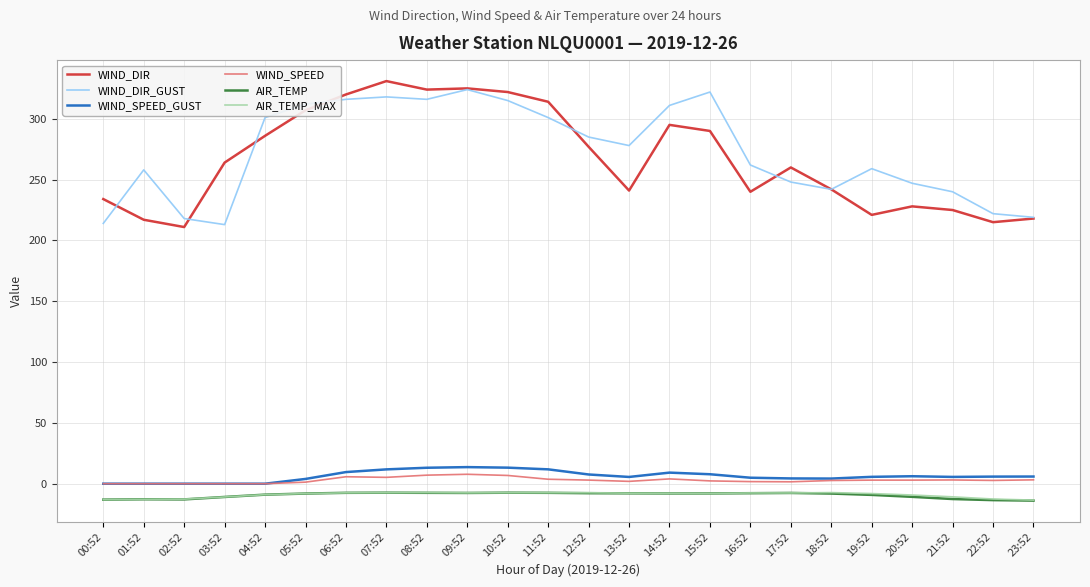

Is the value of WIND_DIR_GUST at 10:52 greater than the value of AIR_TEMP_MAX at 17:52?

Yes